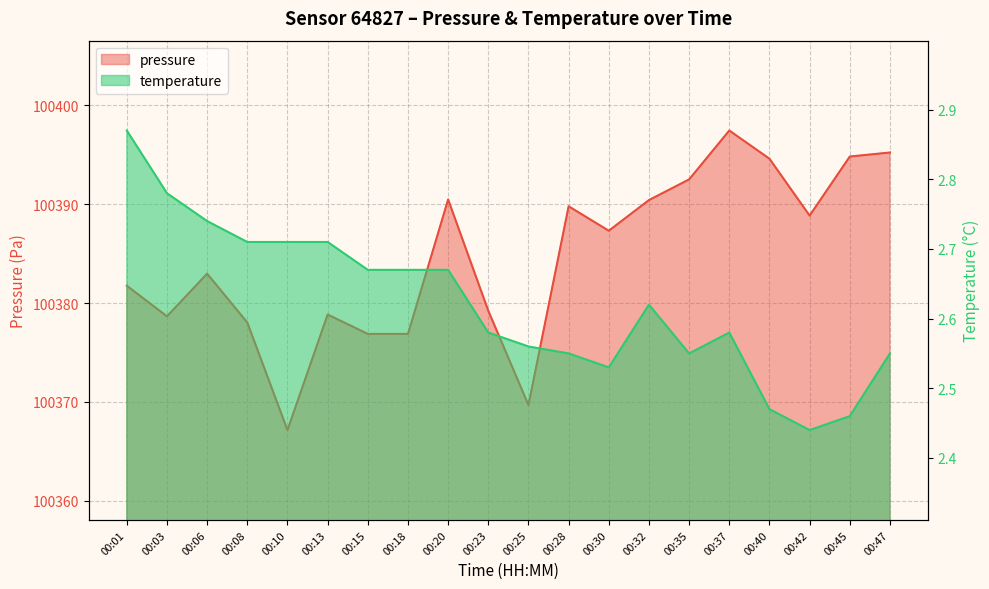

What is the sum of all pressure values?

2007691.4